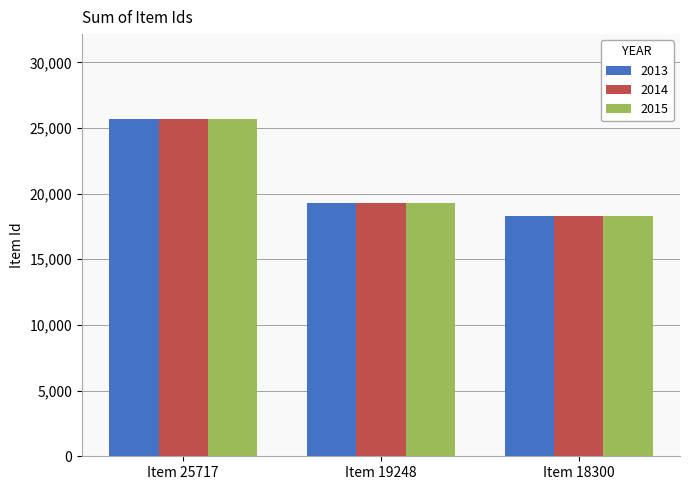

What is the maximum value for 2015?

25717